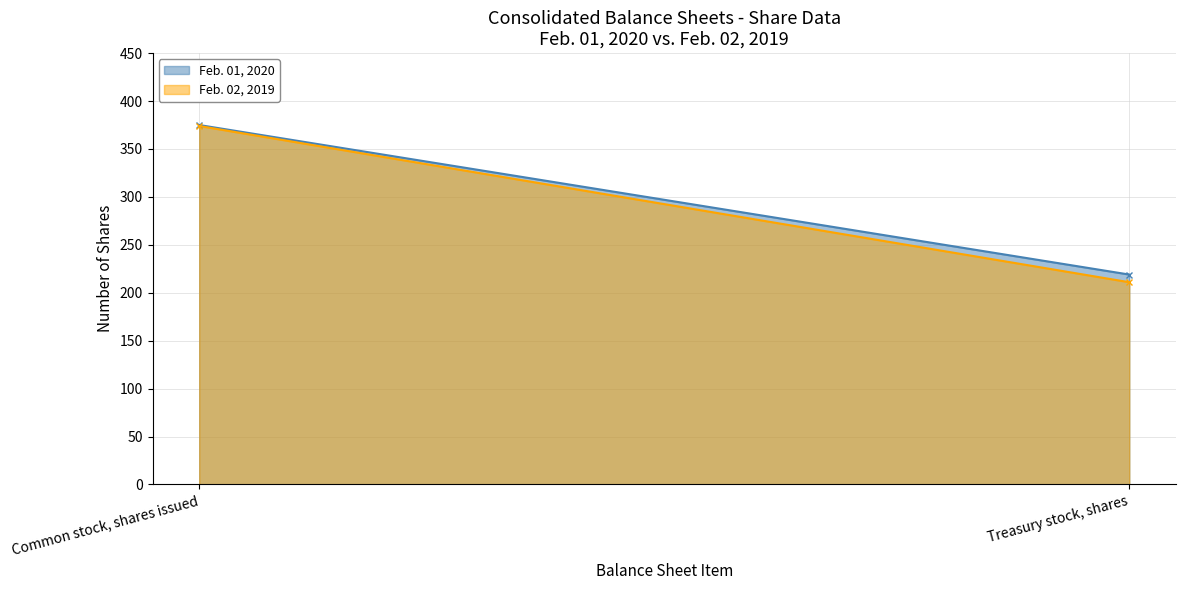

What is the sum of all Feb. 01, 2020 values?

594